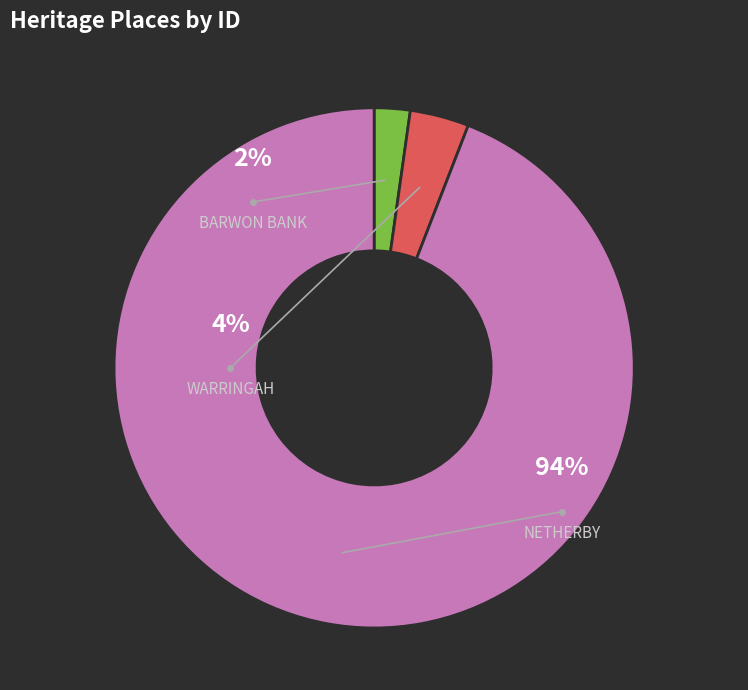

Which has a higher value, WARRINGAH or BARWON BANK?

WARRINGAH